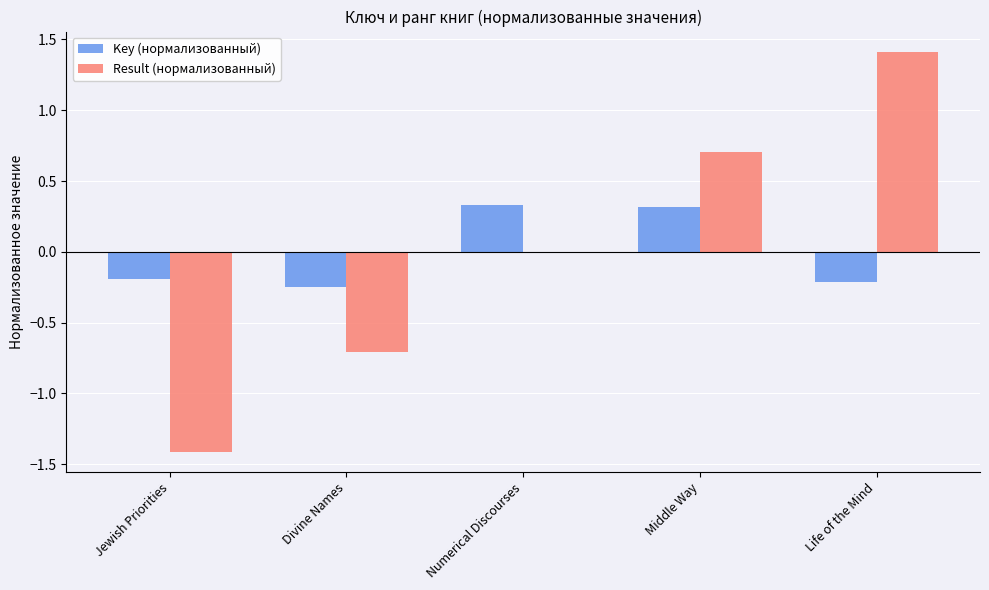

Is the value of Result (нормализованный) at Numerical Discourses greater than the value of Key (нормализованный) at Middle Way?

No